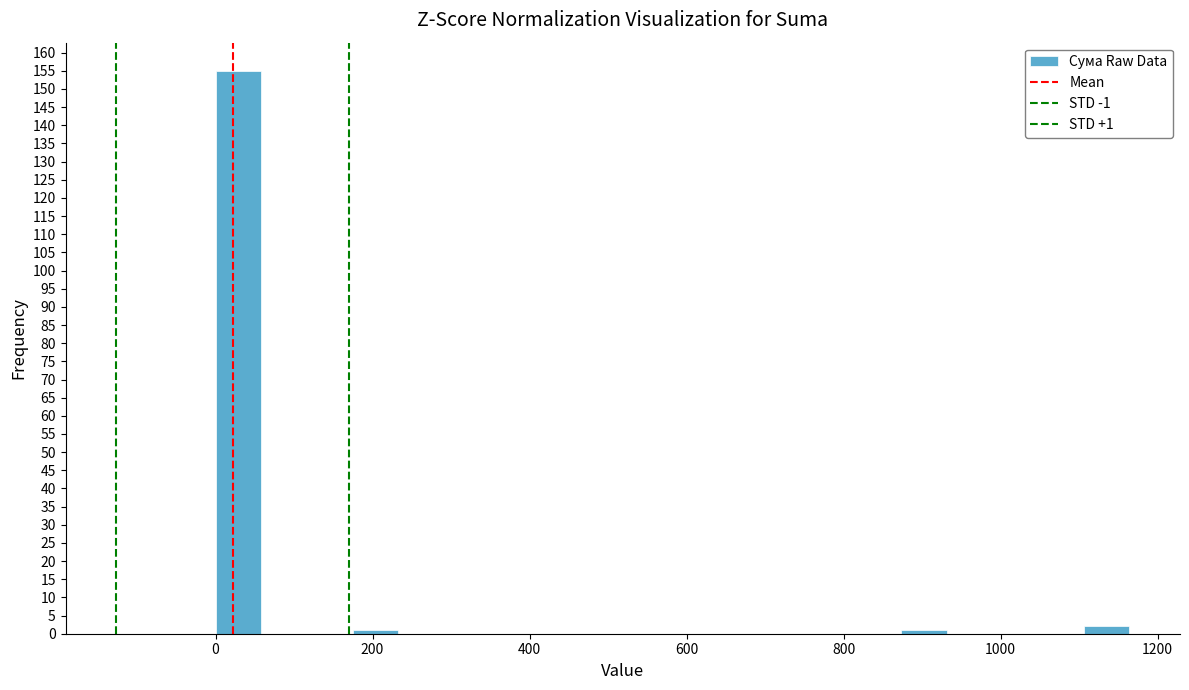

Read against the x-axis, roughly where is the centre of the tallest bar?

20